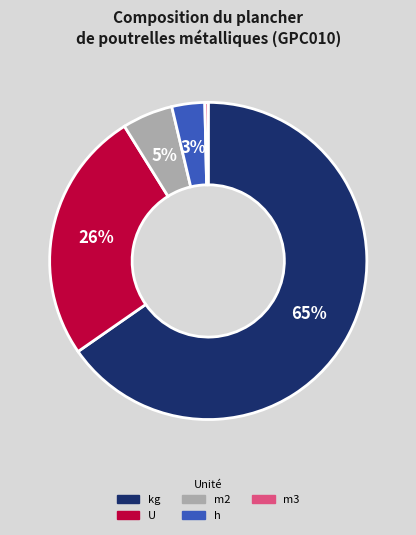

How many slices are in this pie chart?

5